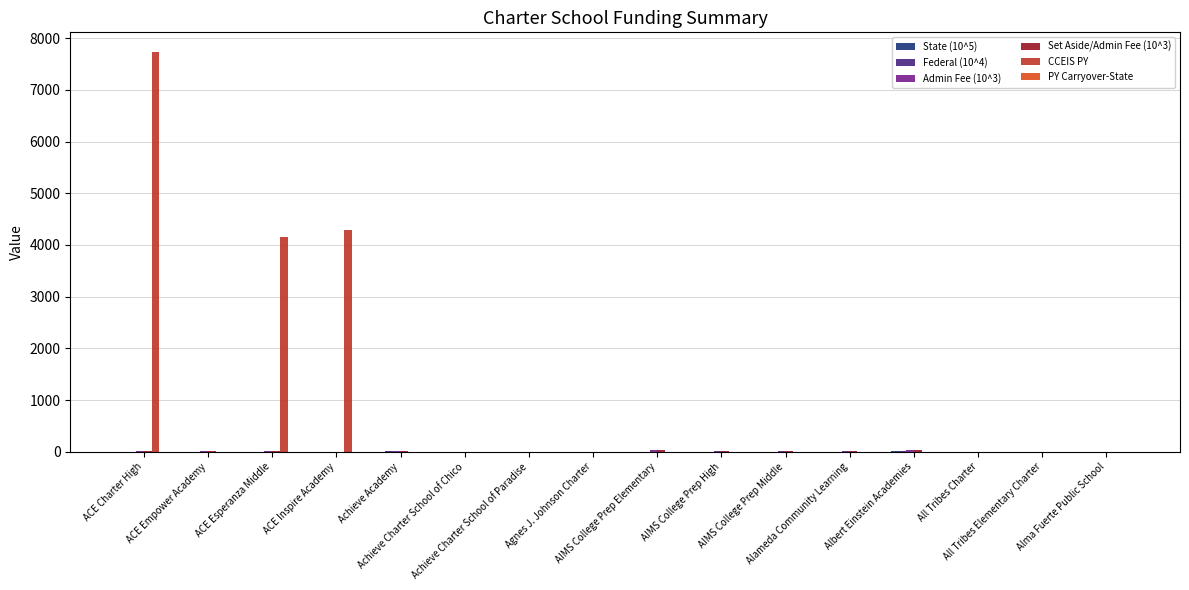

What is the greatest value displayed?

7725.0